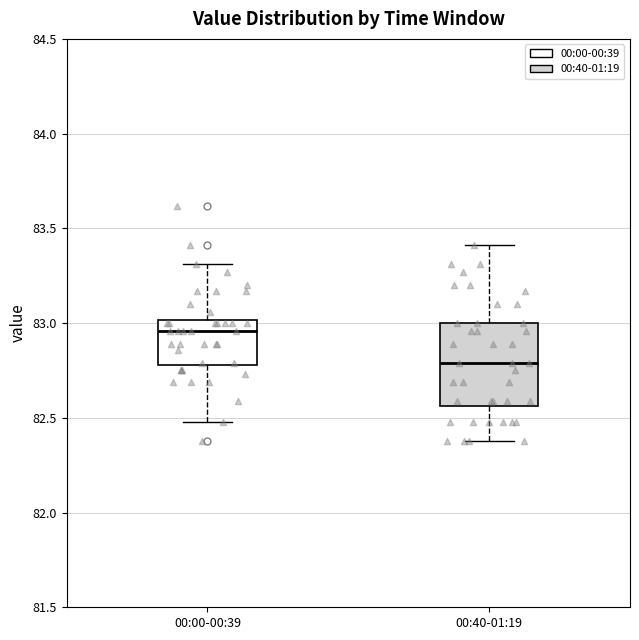

Reading left to right, transcribe this box plot: for each box, give where its median line is, the range the box spans, and where its two whiskers end, as read against the y-axis. The values are not printed on the chart, so give them approximately, as read against the axis.

00:00-00:39: median 82.95, box 82.80 to 83.00, whiskers 82.50 to 83.30
00:40-01:19: median 82.80, box 82.55 to 83.00, whiskers 82.40 to 83.40